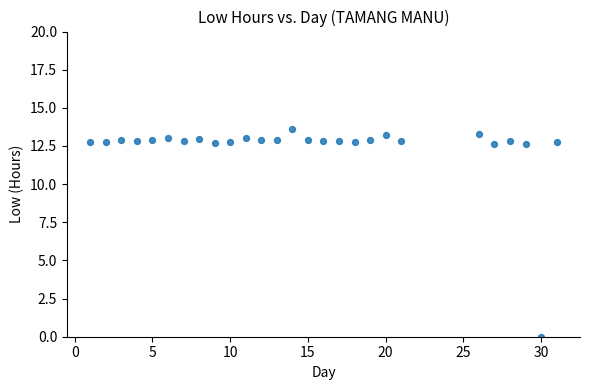

What is the range of Y values (max minus min)?

13.6